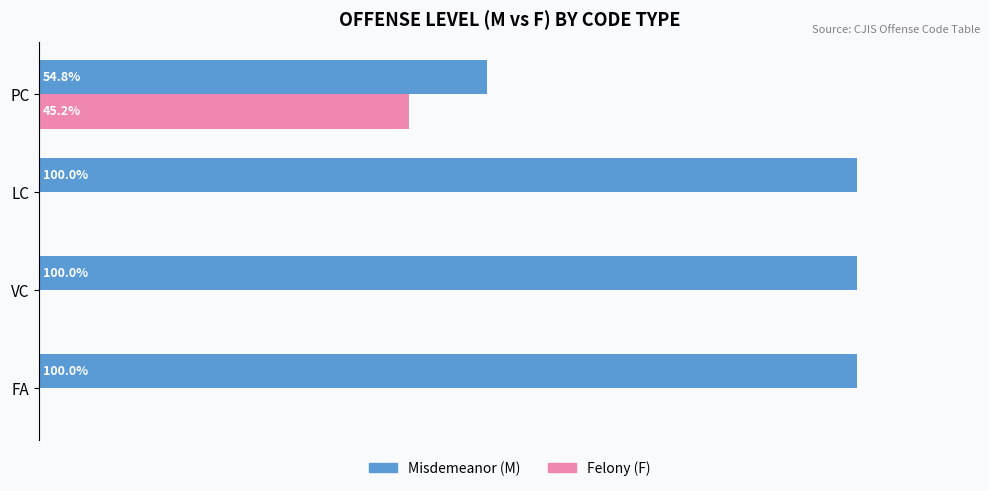

Which series has the largest total across all categories?

Misdemeanor (M)